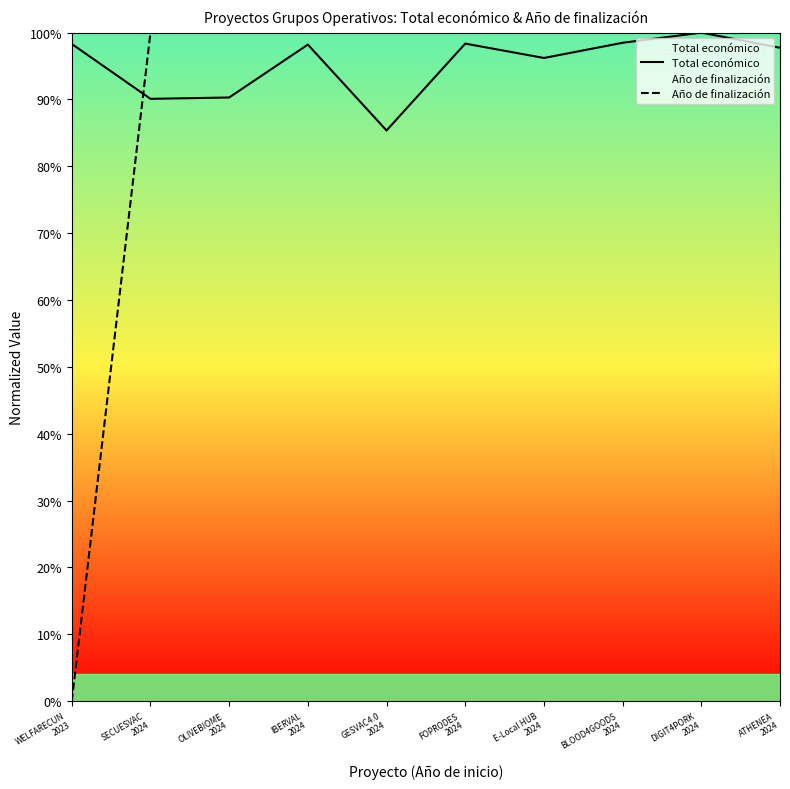

Which series has the largest range (max minus min)?

Año de finalización